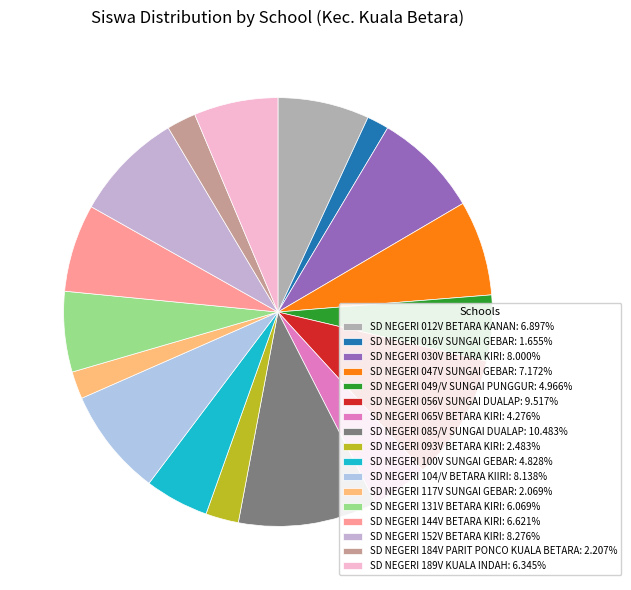

How many segments does this pie chart have?

17